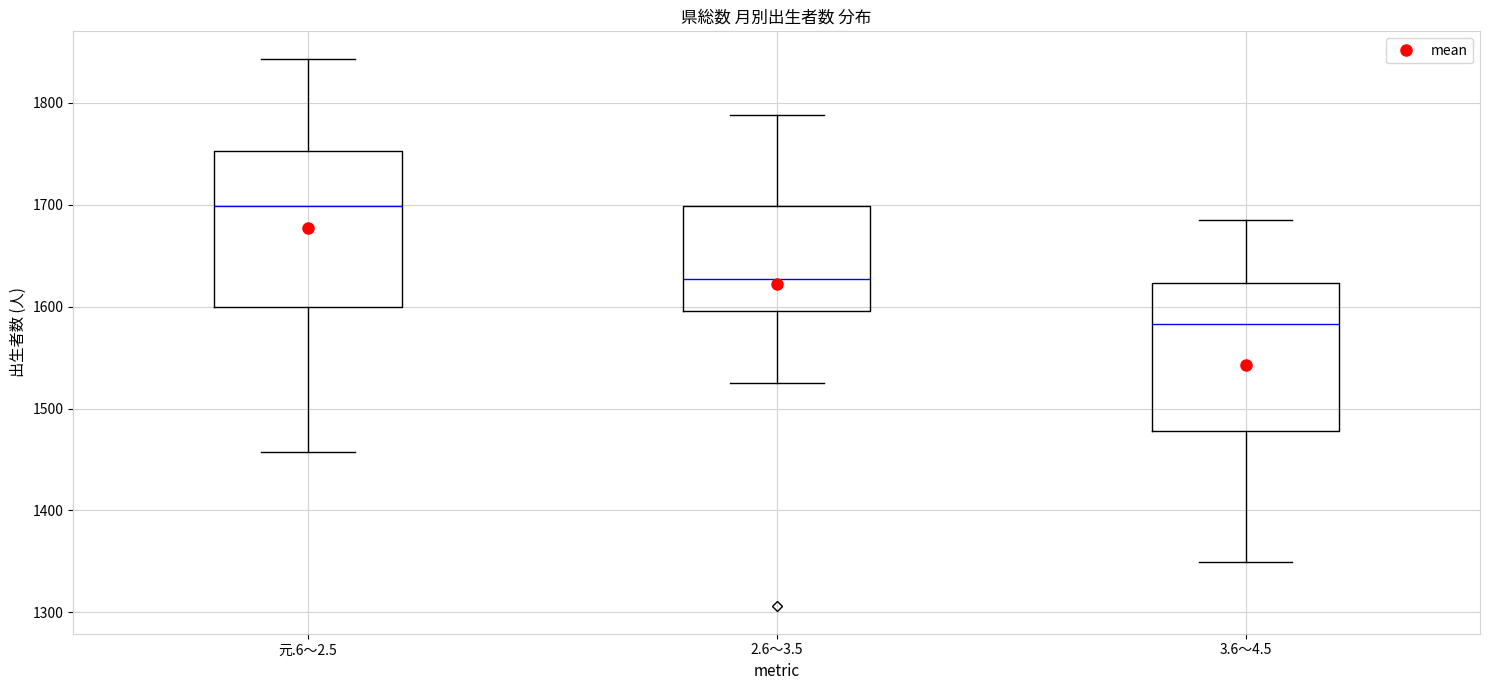

Which box's median line is the lowest?

3.6～4.5